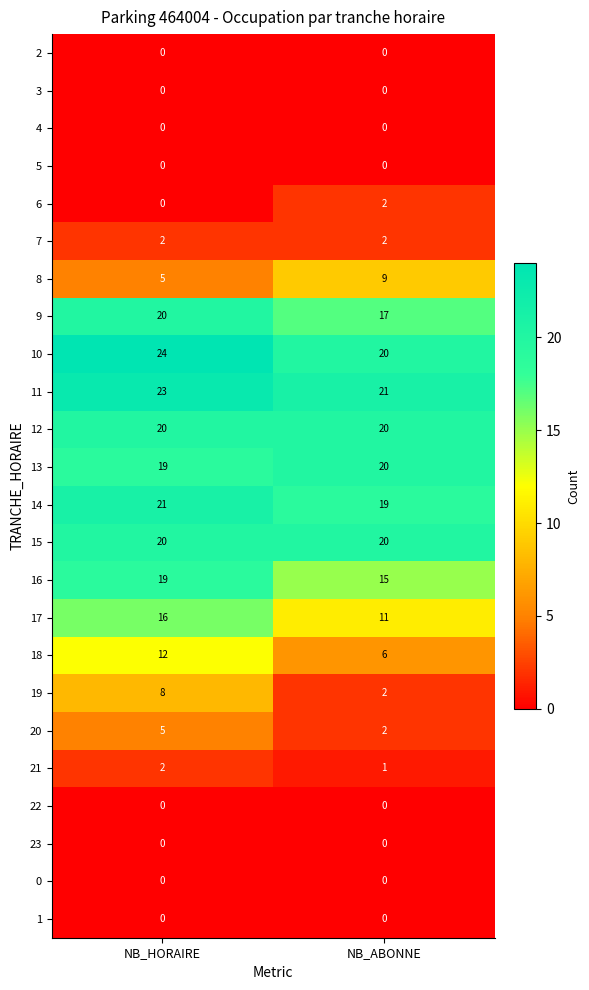

What is the sum of the 20 values at NB_ABONNE and NB_HORAIRE?

7